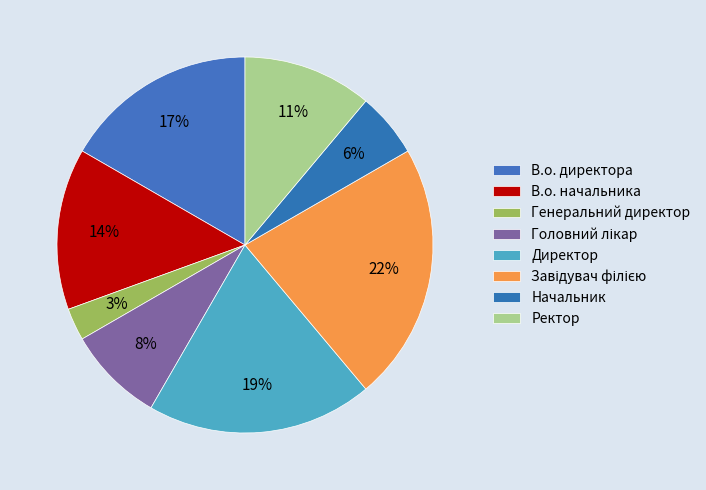

The Завідувач філією slice represents 28% of the pie. True or false?

False